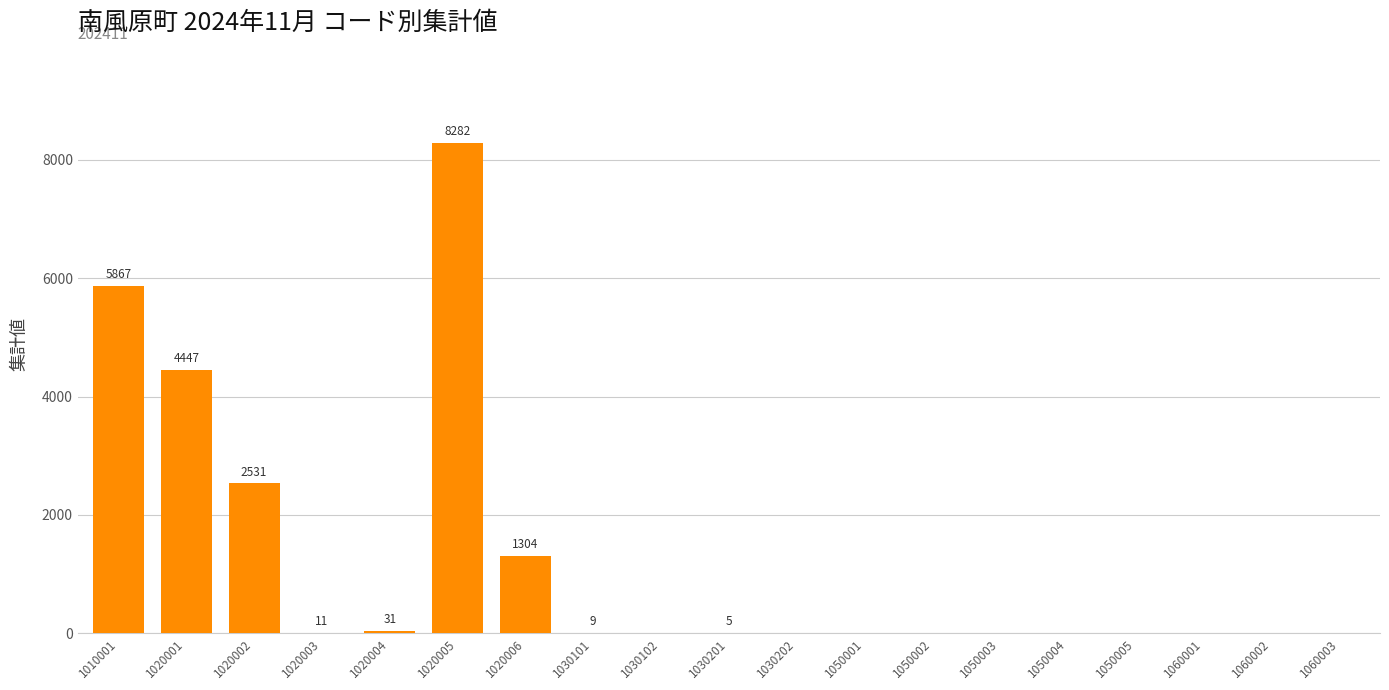

Is it true that the value at 1010001 is 5867?

True